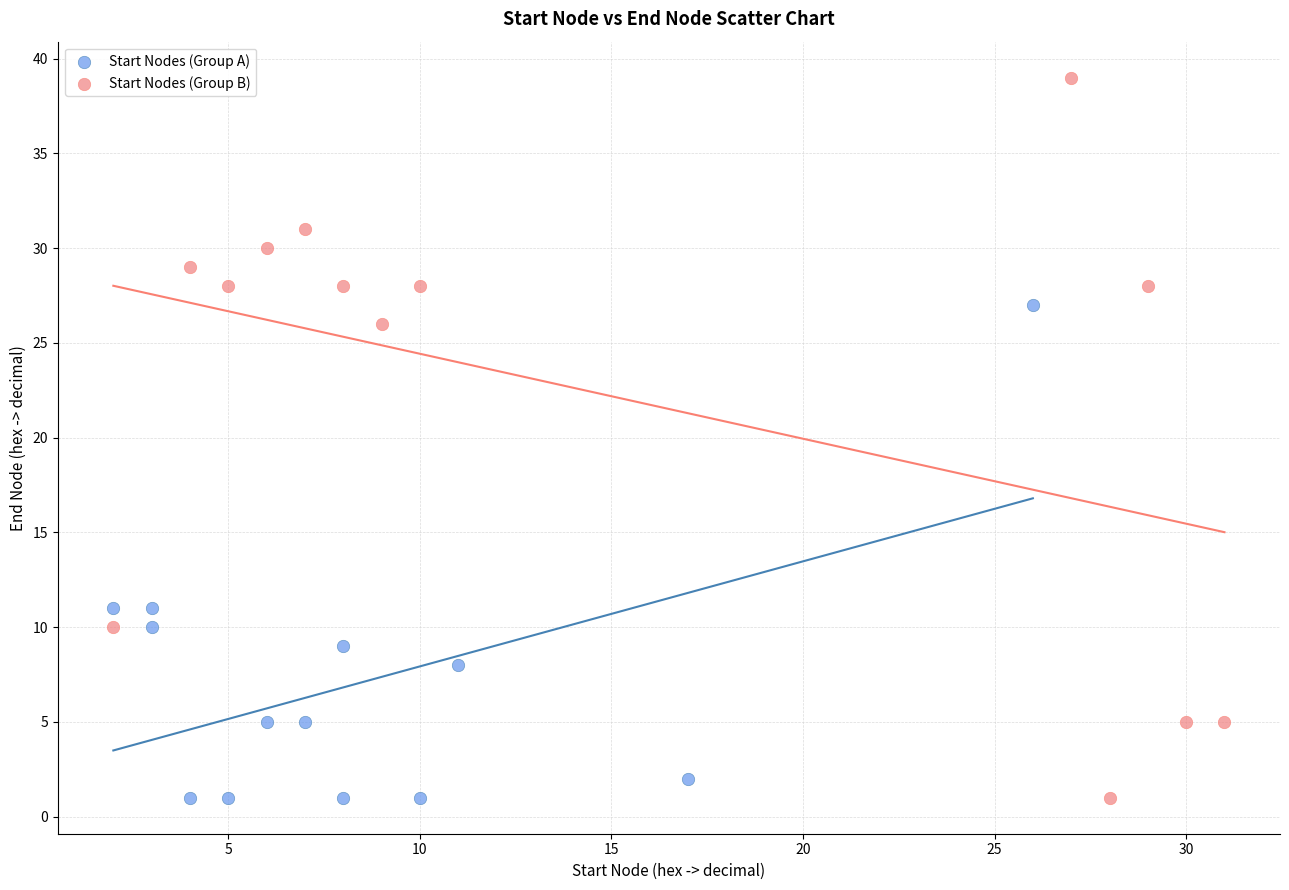

Which series has the largest Y range (max minus min)?

Start Nodes (Group B)